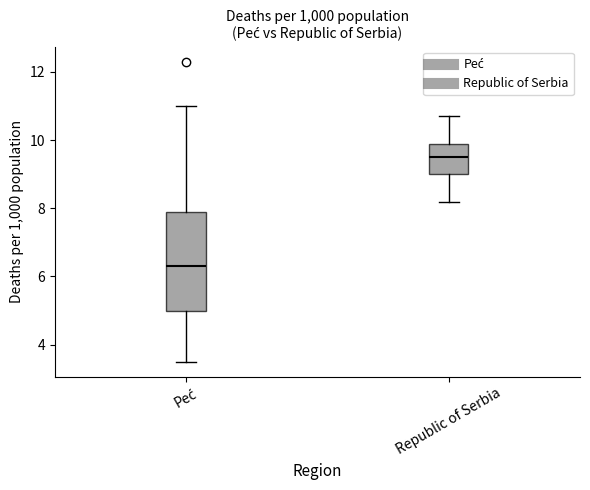

Where does the median line of the box for Peć sit on the y-axis? The values are not printed on the chart, so give them approximately, as read against the axis.

6.4